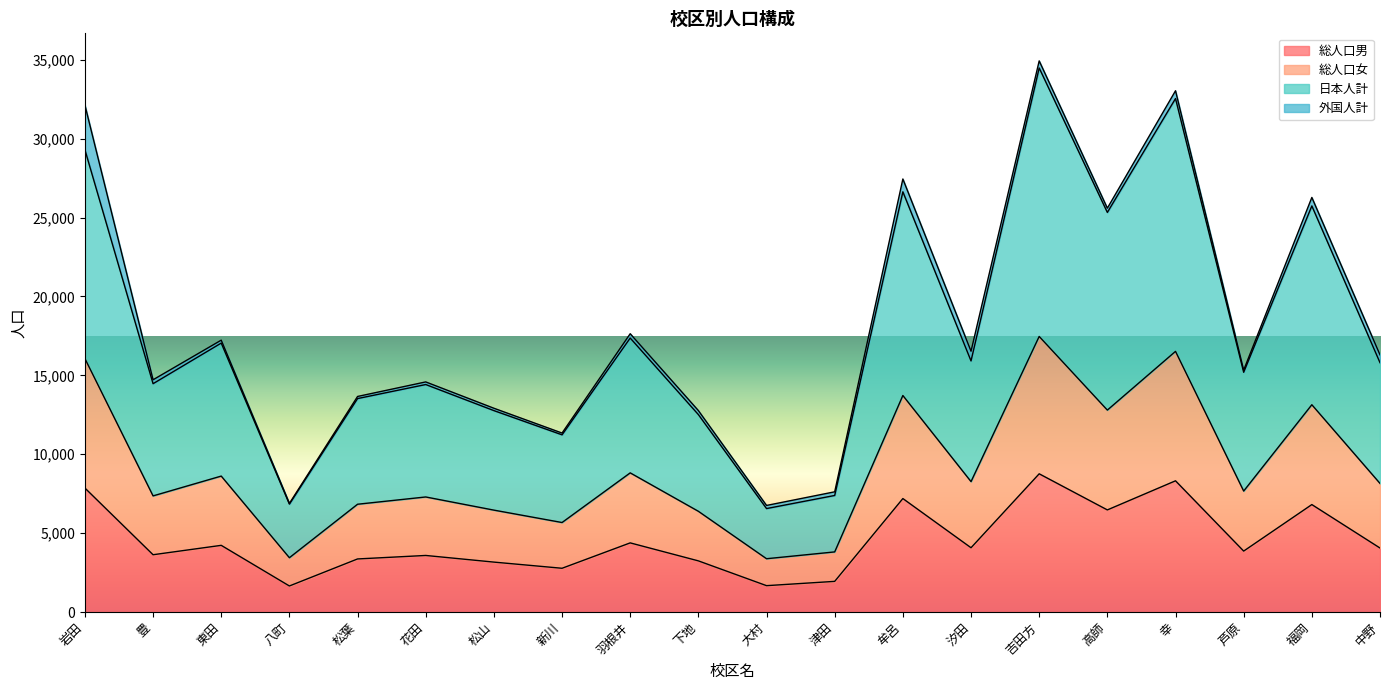

At how many categories does at least one series exceed 25883?

4